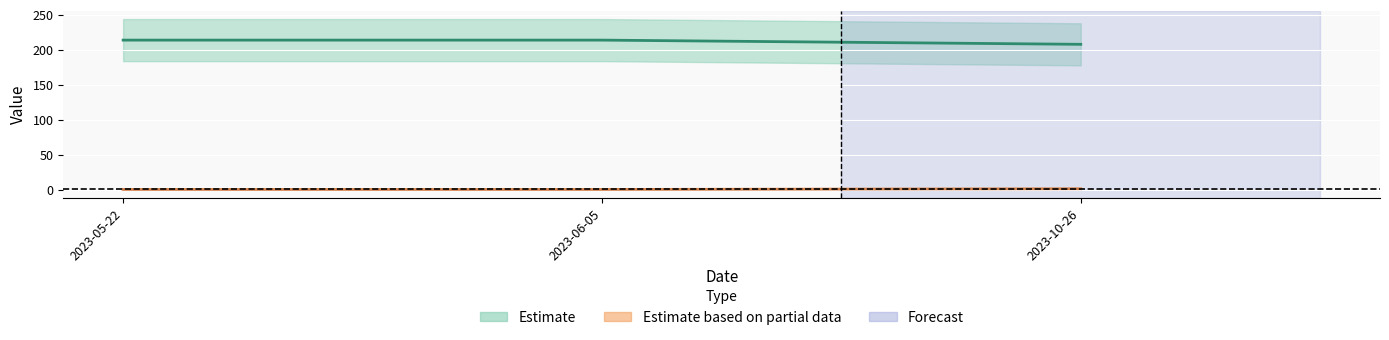

Reading right to left, transcribe all the data shown in this chart.

answering_dept_id: 2023-05-22=214	2023-06-05=214	2023-10-26=208
house_id: 2023-05-22=1	2023-06-05=1	2023-10-26=2